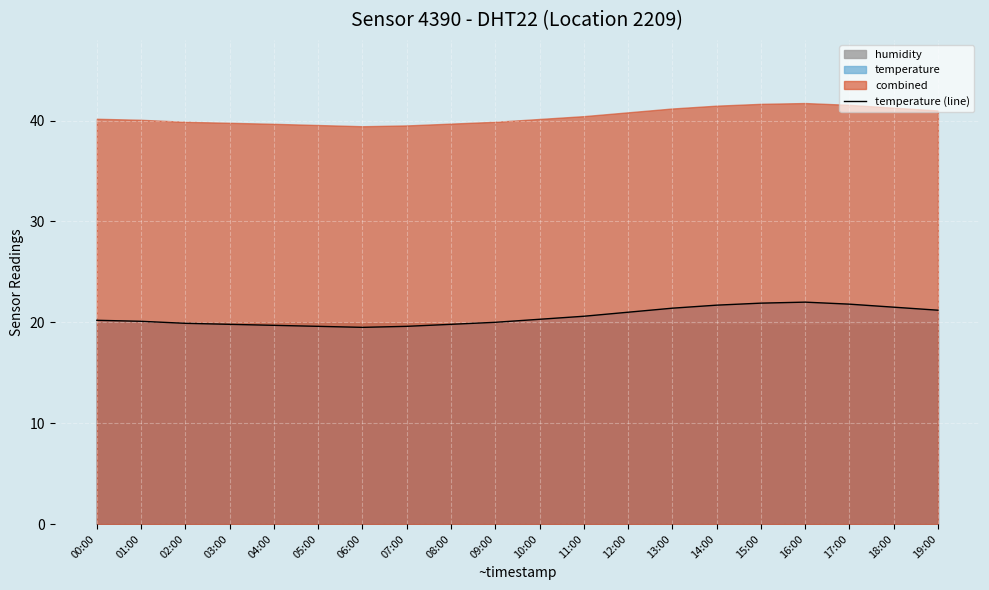

What is the difference between the maximum and minimum values?

2.5